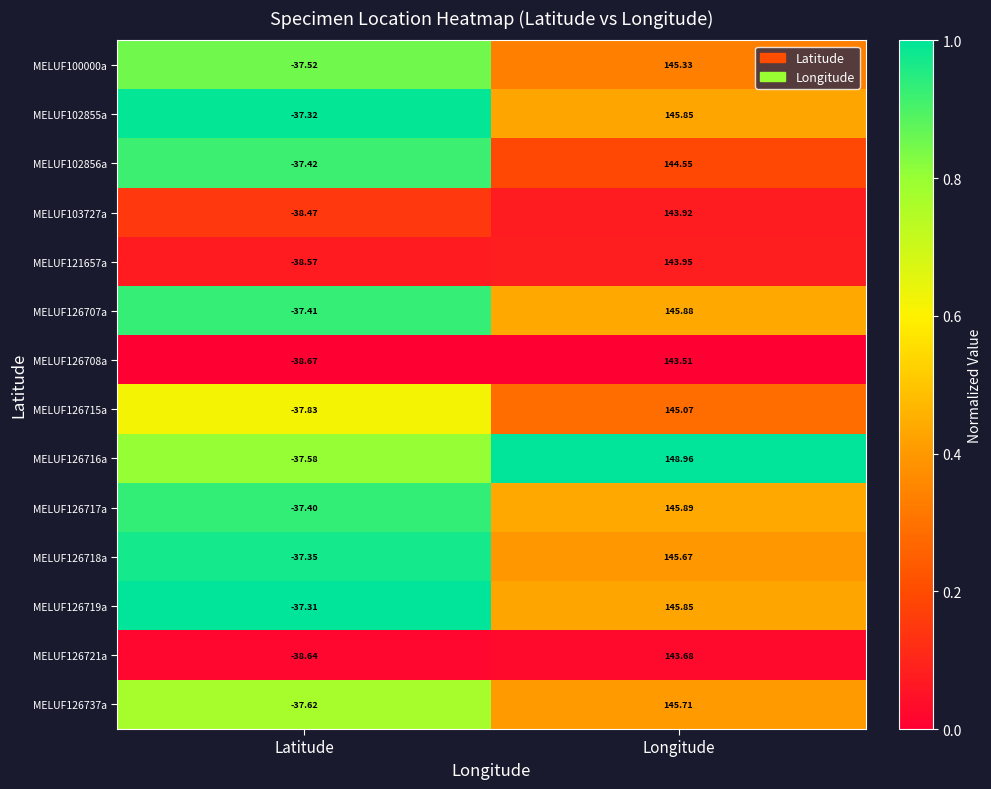

List the labels in order of MELUF126737a value, largest first.

Longitude, Latitude